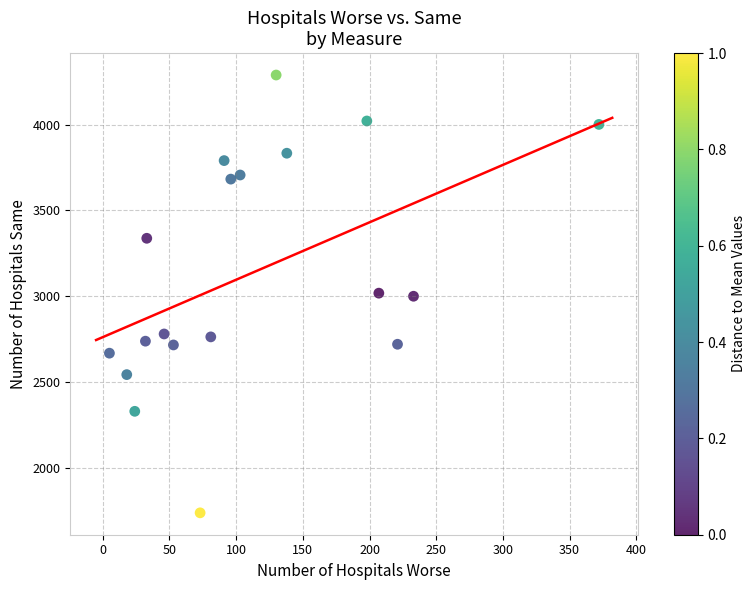

What is the range of X values (max minus min)?

367